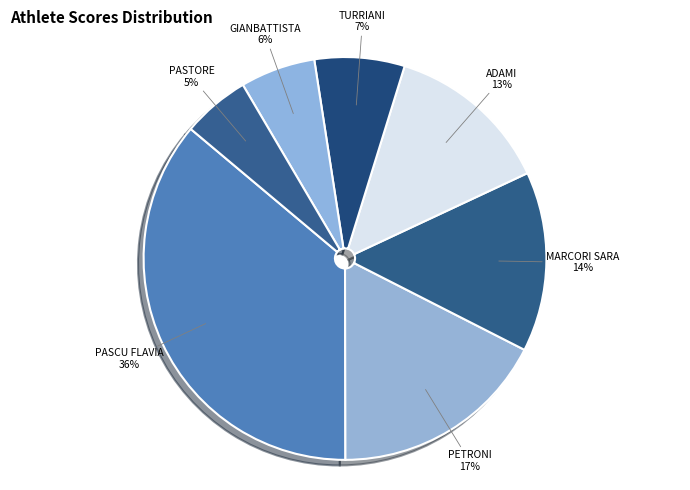

Count the number of slices in the pie.

7